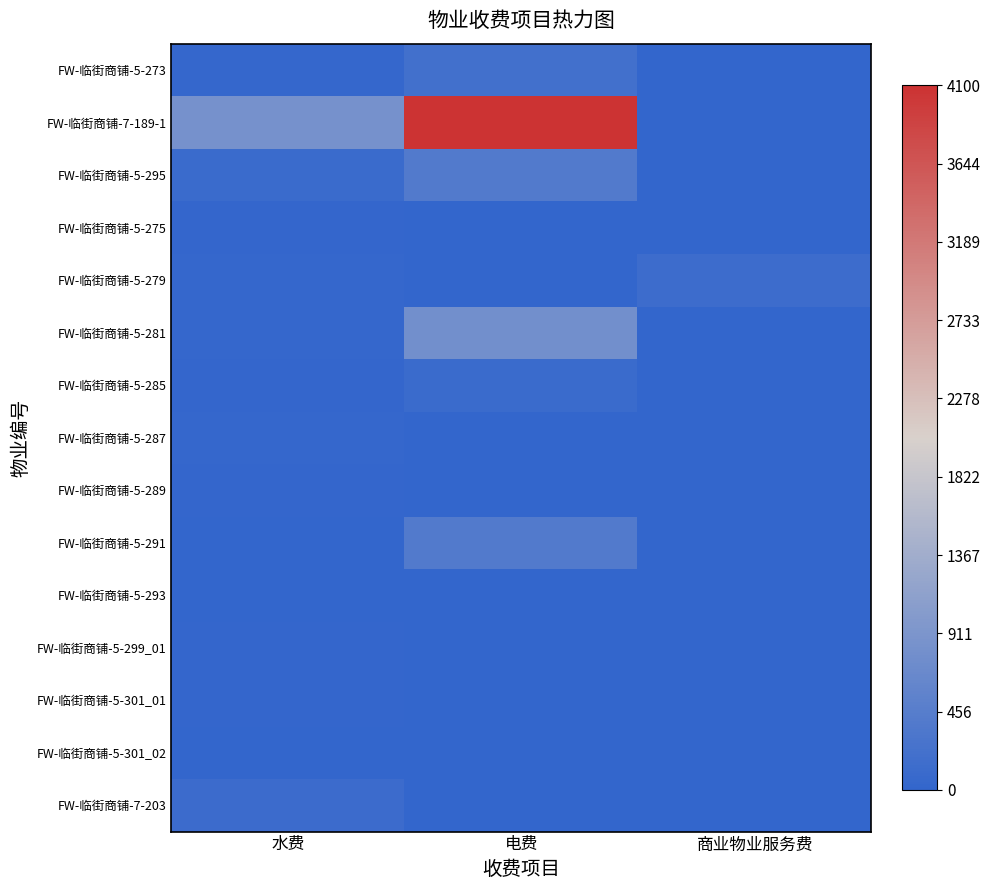

At 水费, list the series in order from smallest to largest.

FW-临街商铺-5-291, FW-临街商铺-5-301_02, FW-临街商铺-5-293, FW-临街商铺-5-285, FW-临街商铺-5-299_01, FW-临街商铺-5-301_01, FW-临街商铺-5-275, FW-临街商铺-5-289, FW-临街商铺-5-279, FW-临街商铺-5-281, FW-临街商铺-5-287, FW-临街商铺-5-273, FW-临街商铺-5-295, FW-临街商铺-7-203, FW-临街商铺-7-189-1